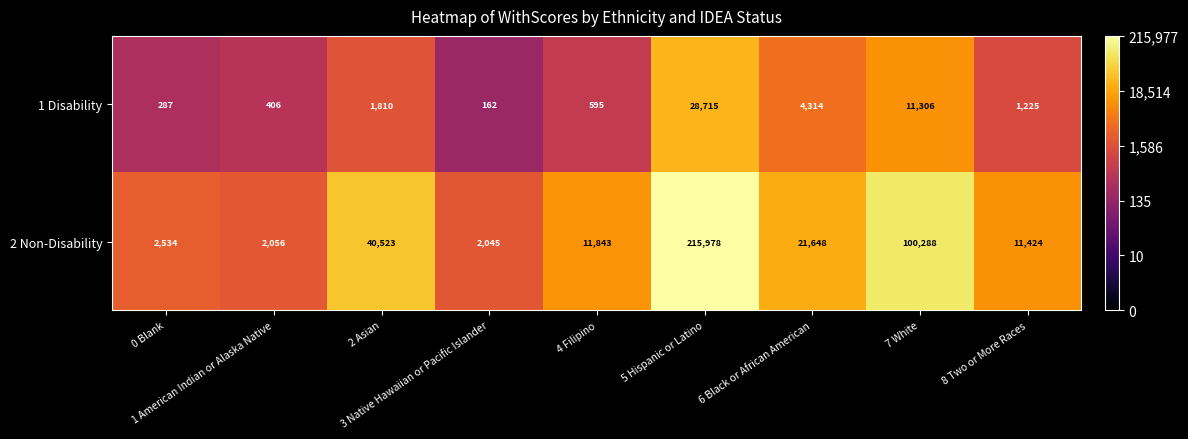

Count the number of data series in this chart.

2